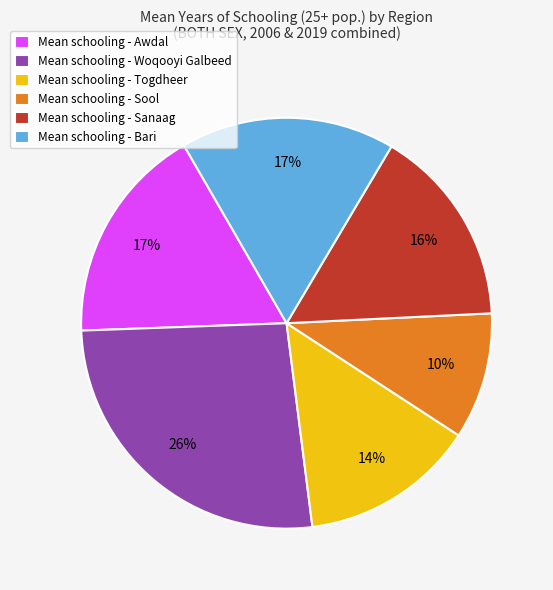

How many slices are in this pie chart?

6